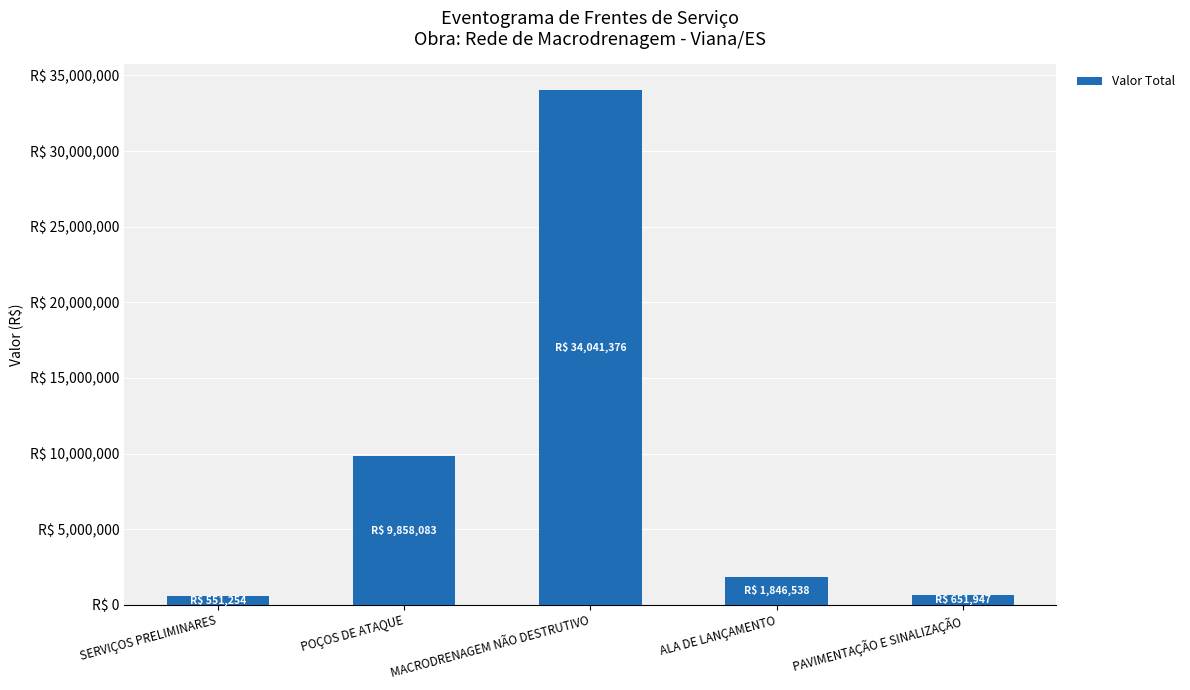

What is the value of the 4th bar from the left?

1846537.9